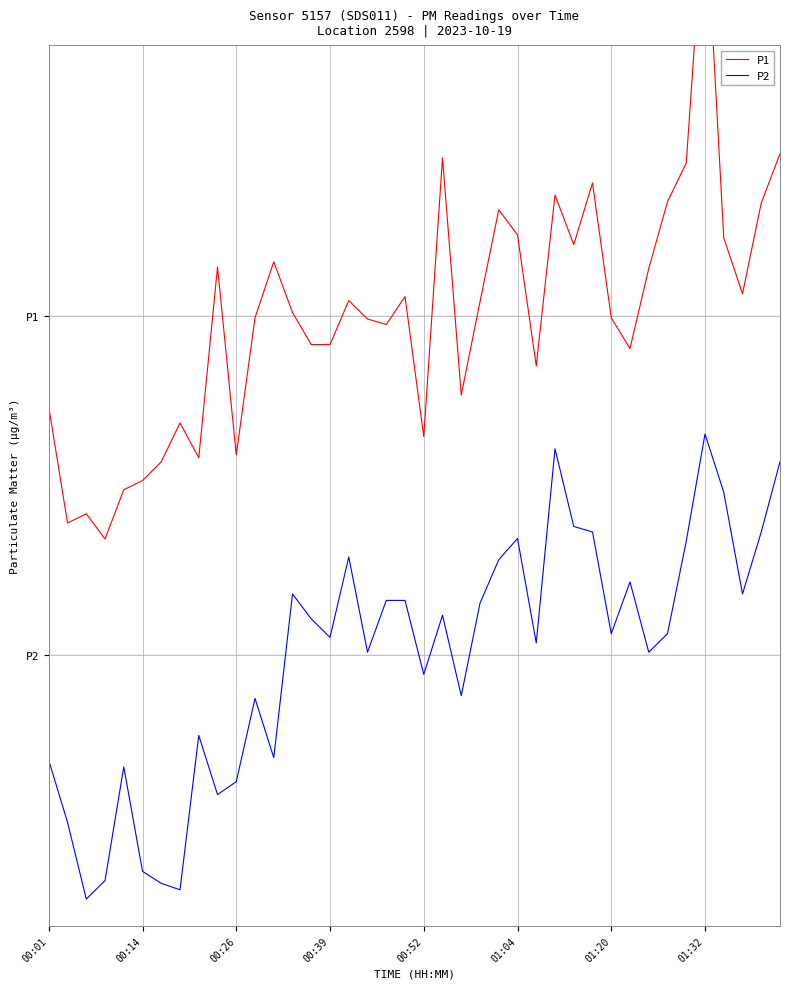

How many lines are shown in the chart?

2